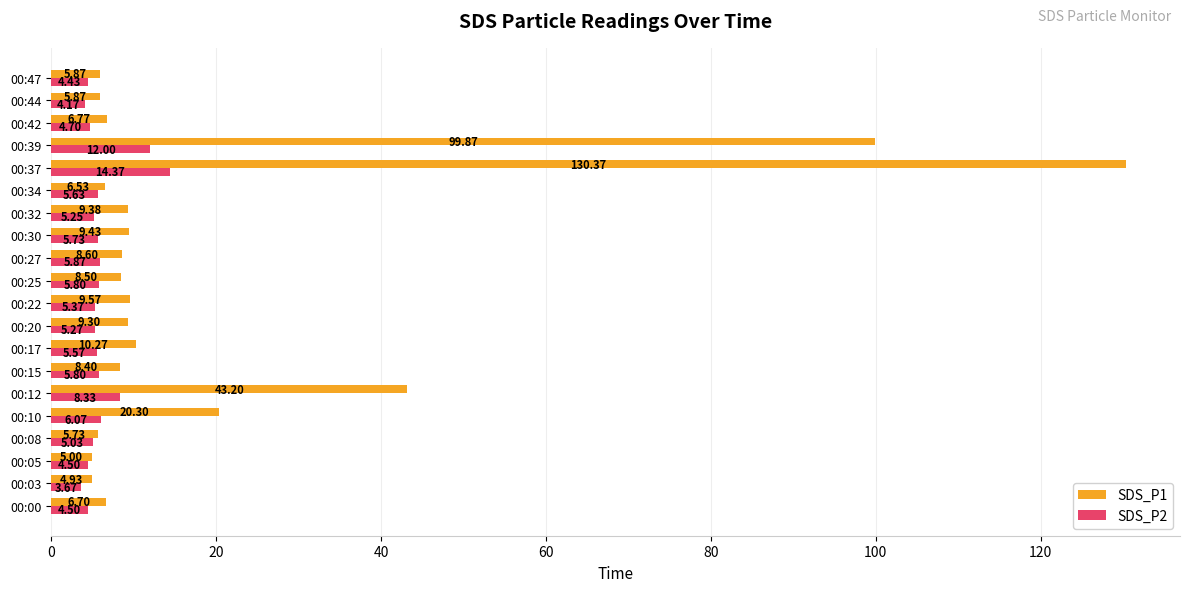

List the series in order of their peak value, highest first.

SDS_P1, SDS_P2